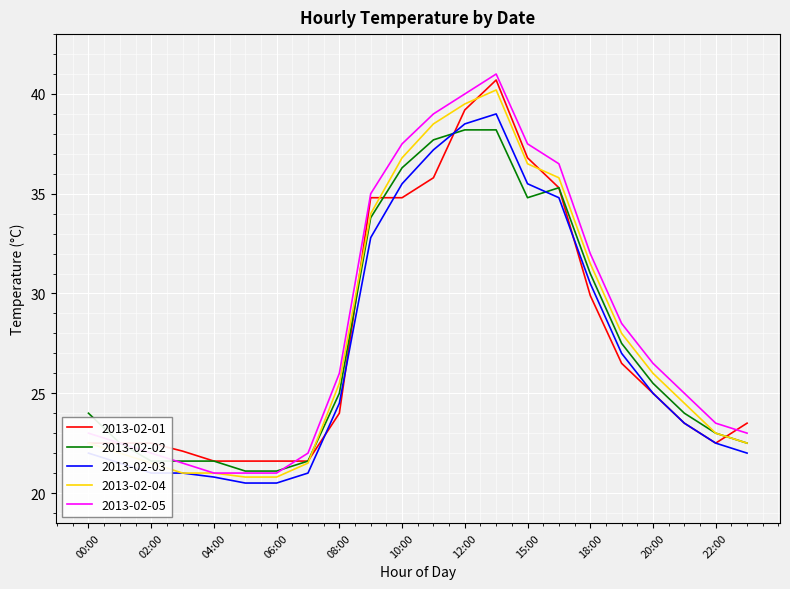

What is the maximum value for 2013-02-01?

40.7